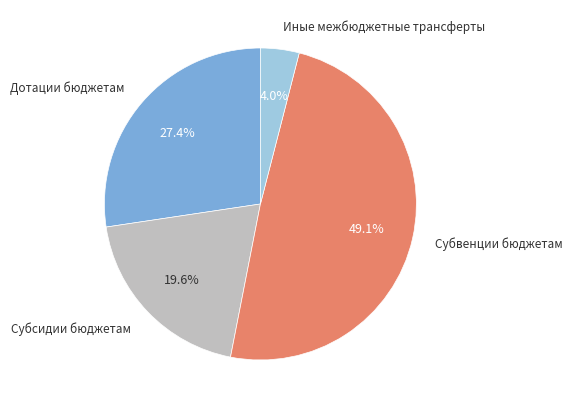

Is there a majority slice in this chart?

No